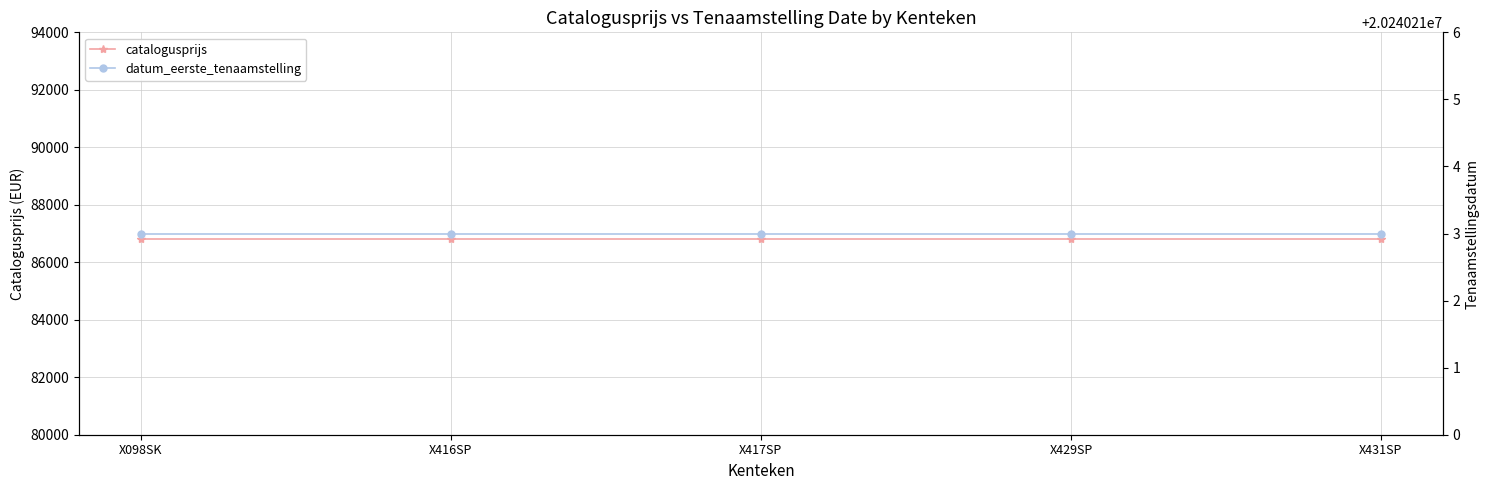

Does the chart display data point markers on the line(s)?

Yes